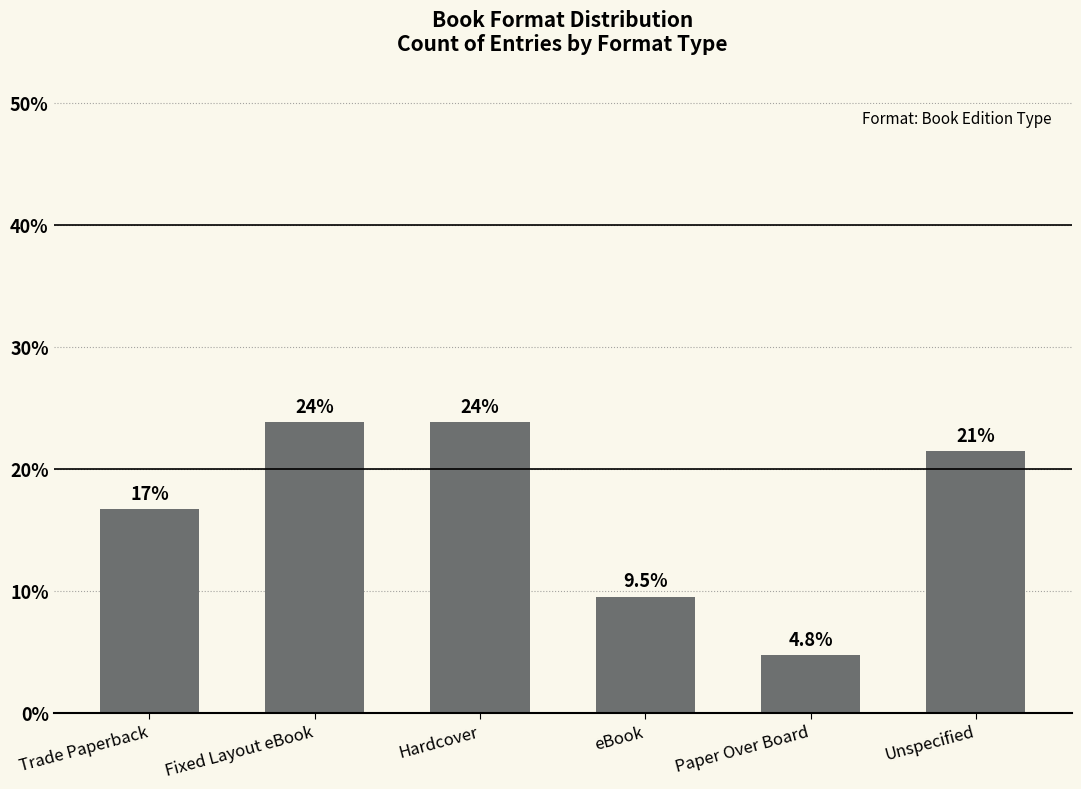

What is the smallest value displayed?

4.8